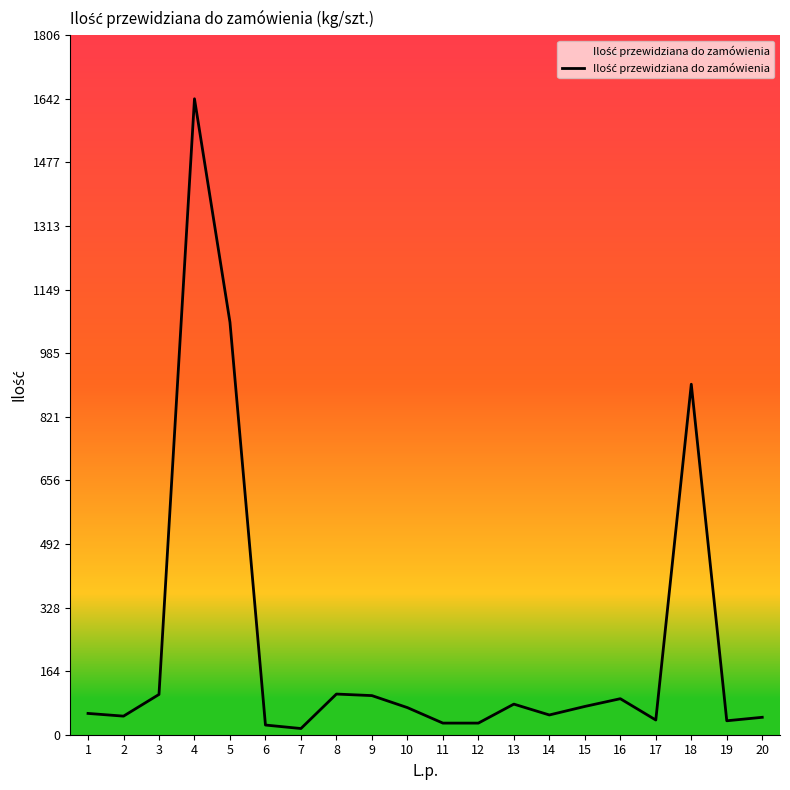

Where is the first local maximum?

4